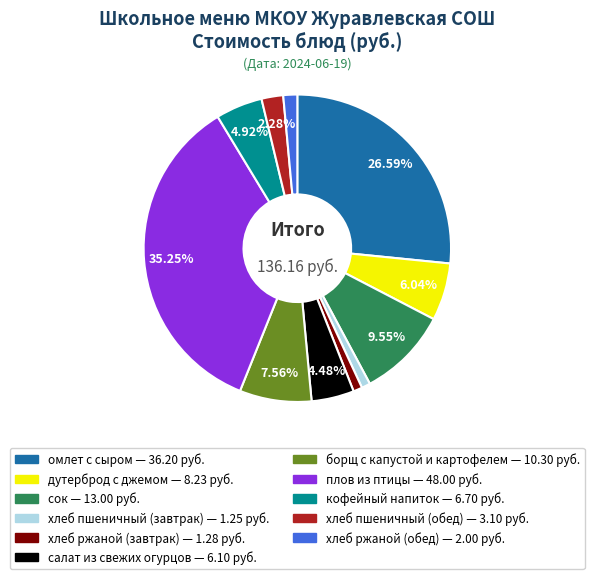

Approximately how many times larger is the value at омлет с сыром compared to хлеб пшеничный (завтрак)?

29.0